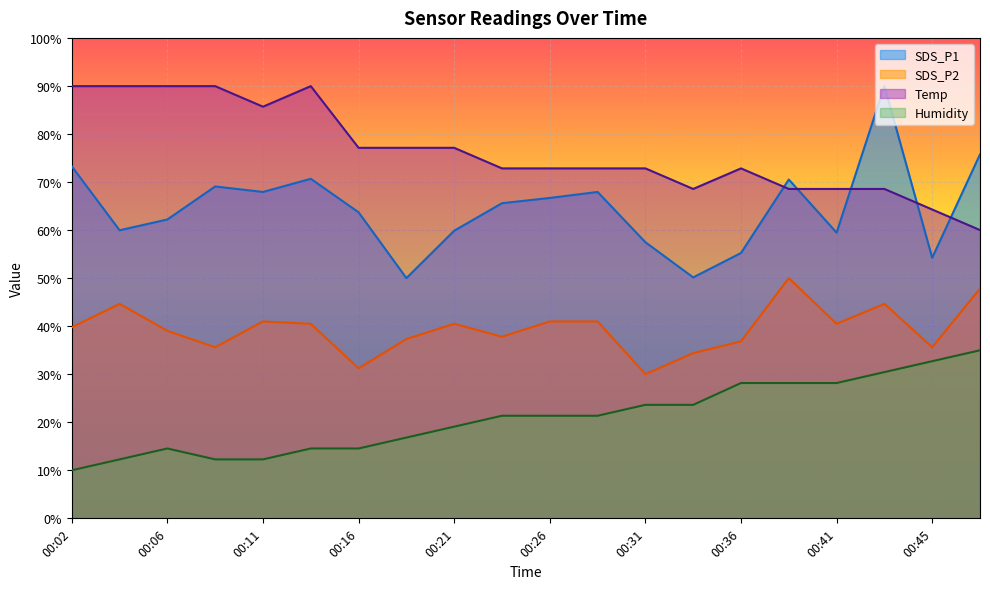

Rank the series by their maximum value, from lowest to highest.

Humidity, SDS_P2, Temp, SDS_P1